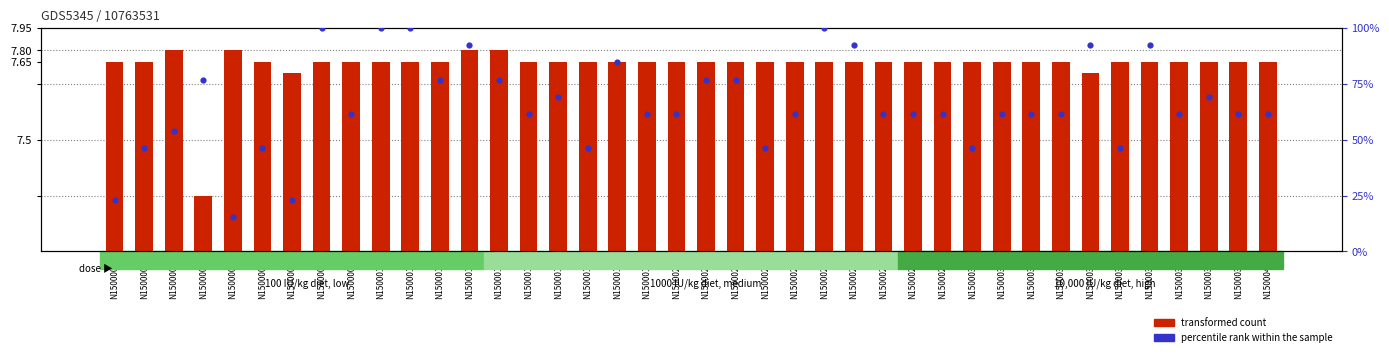

Which series has the widest spread of Y values?

percentile rank within the sample